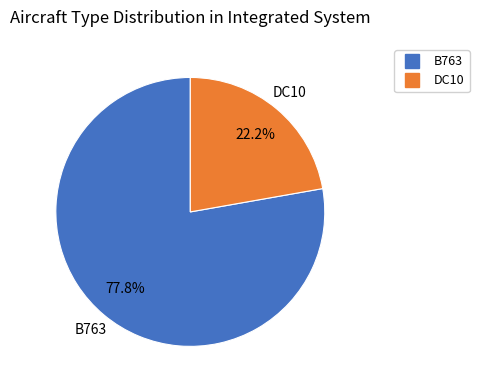

To the nearest percent, what portion does DC10 represent?

22%